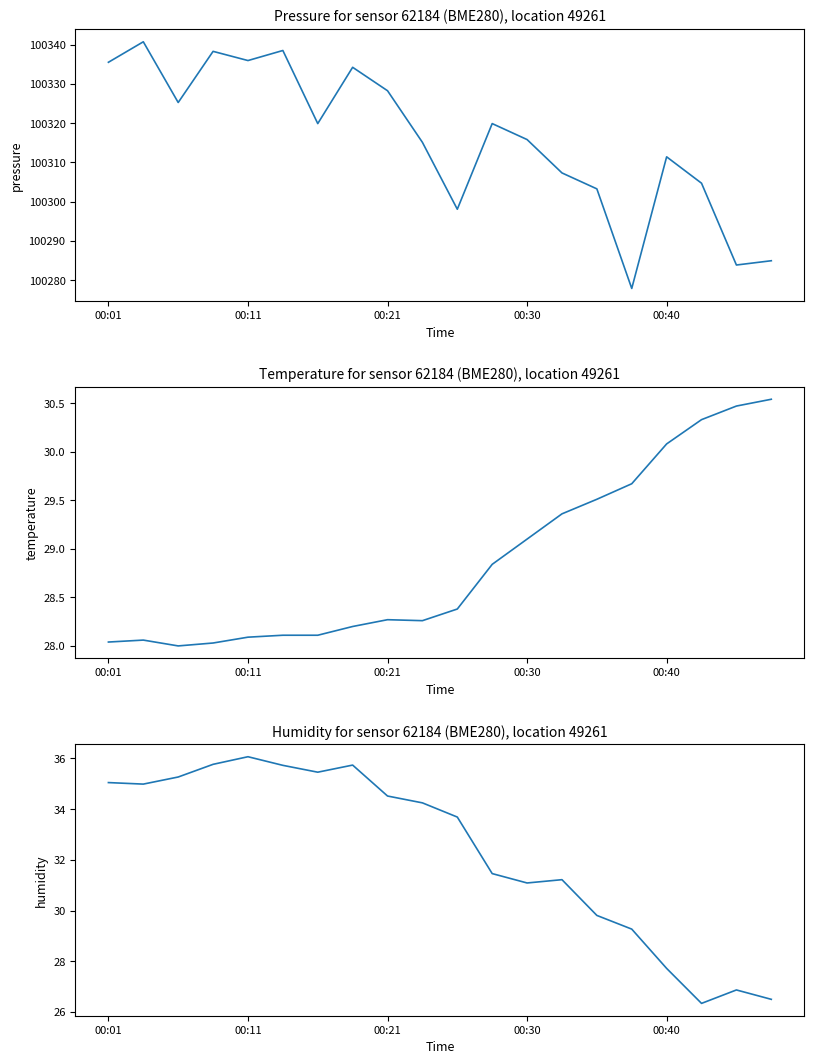

Is the value of temperature at 9 greater than the value of pressure at 8?

No